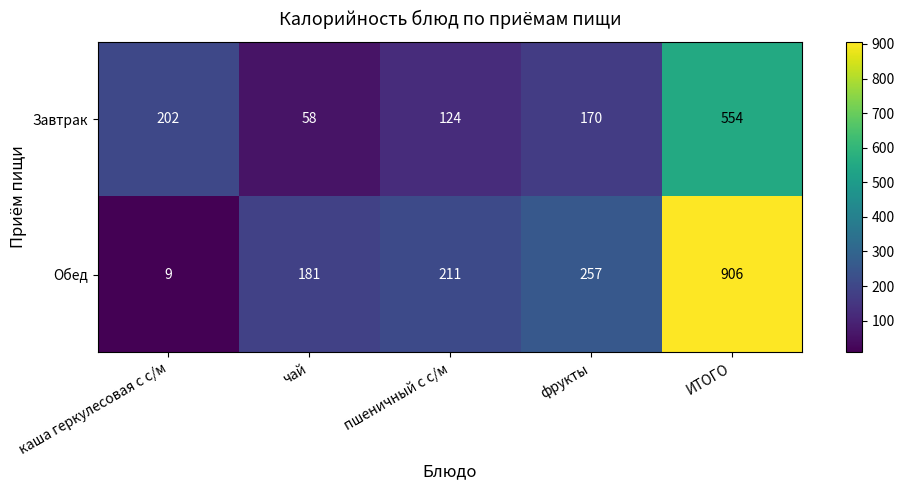

Which category has the highest value across all series?

ИТОГО